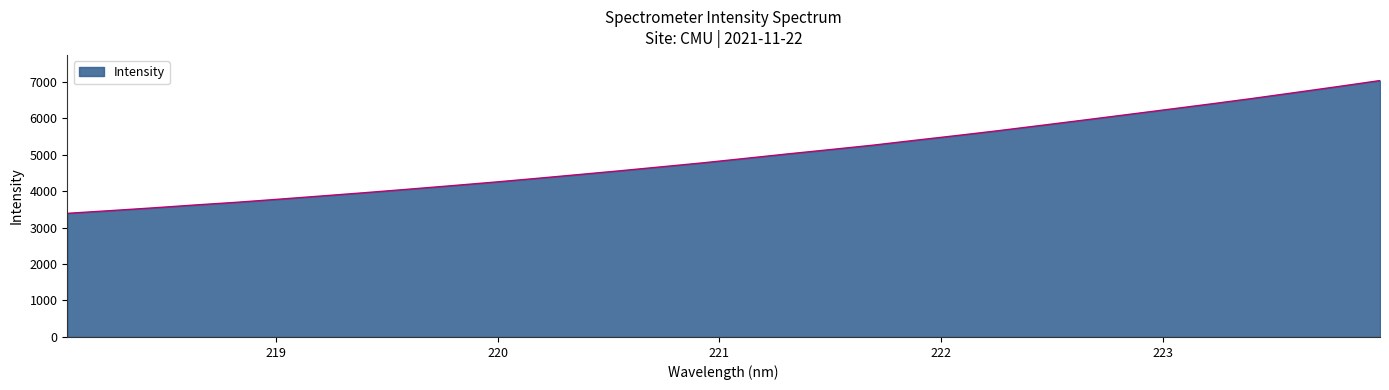

Reading left to right, extract all data points from this chart.

3388.9	3461.7	3536.6	3616.6	3692.0	3777.0	3864.8	3953.1	4045.7	4140.2	4236.6	4339.0	4444.1	4550.8	4661.4	4772.9	4894.4	5017.1	5135.2	5255.1	5389.5	5521.3	5657.4	5800.8	5945.1	6091.8	6239.3	6387.4	6540.4	6700.7	6862.3	7028.3